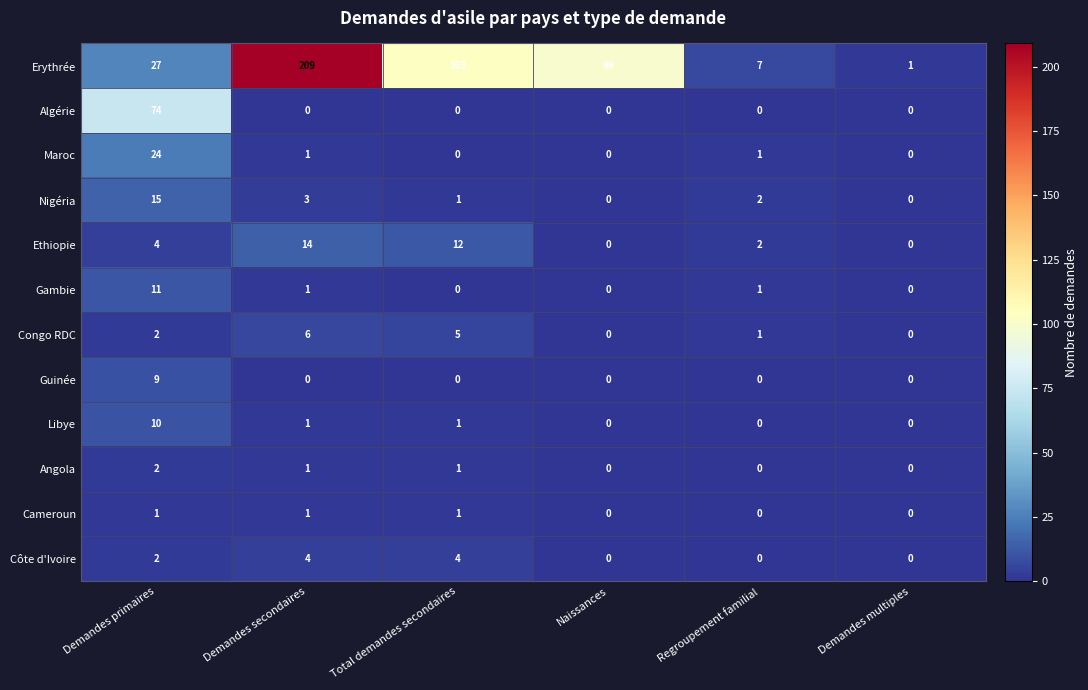

Rank the series by their maximum value, from highest to lowest.

Erythrée, Algérie, Maroc, Nigéria, Ethiopie, Gambie, Libye, Guinée, Congo RDC, Côte d'Ivoire, Angola, Cameroun